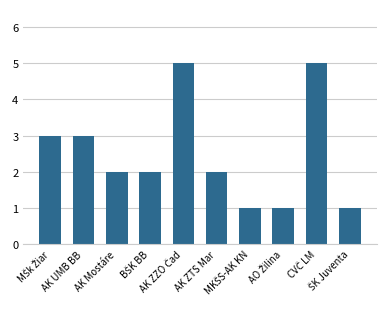

What is the maximum value shown in the chart?

5